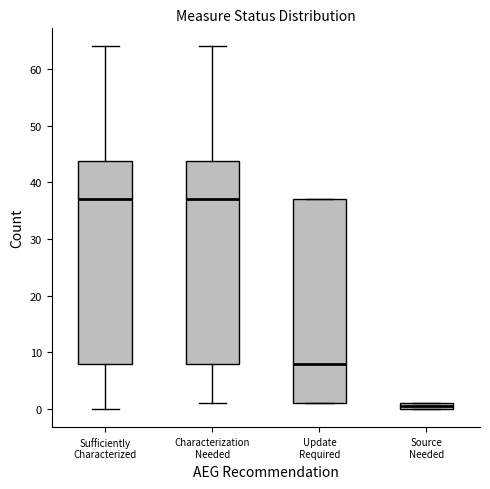

Where does the median line of the box for Sufficiently Characterized sit on the y-axis? The values are not printed on the chart, so give them approximately, as read against the axis.

37